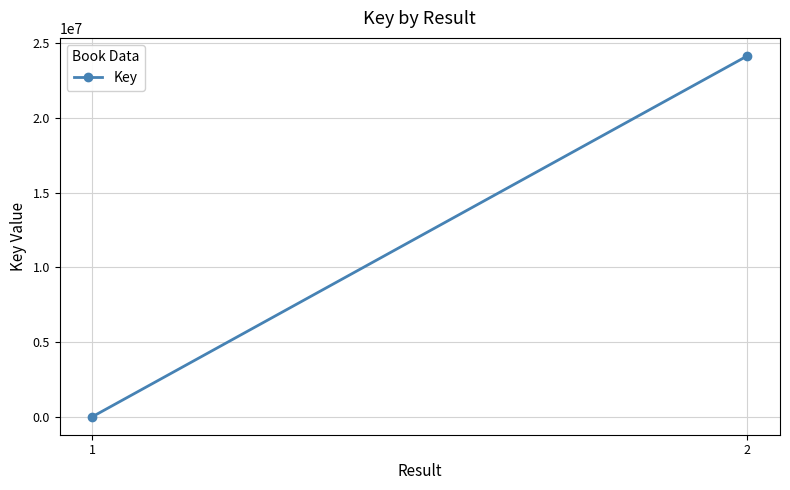

What is the difference between the values at 2 and 1?

24149400